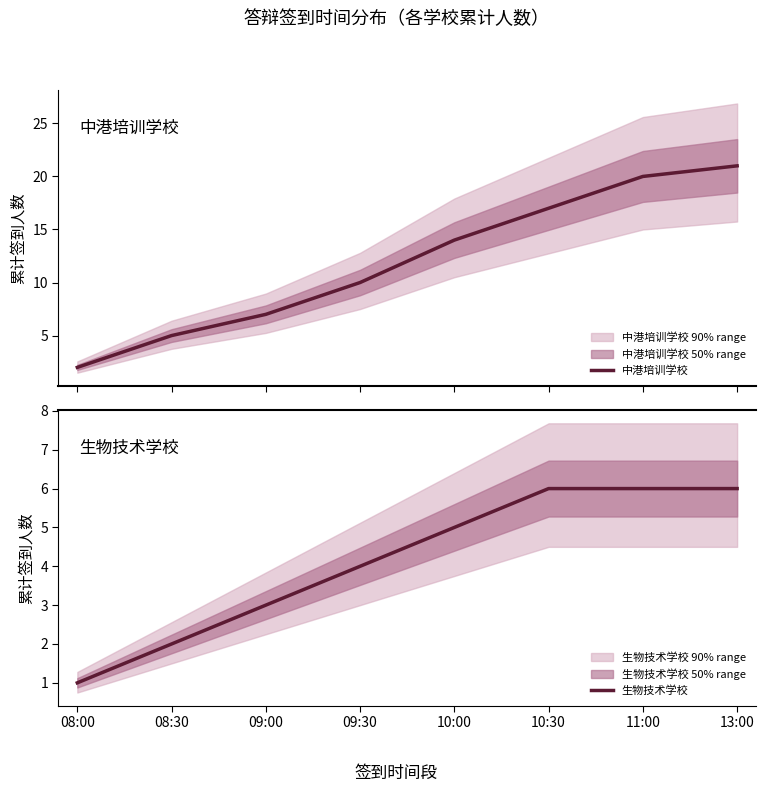

What is the difference between the maximum and minimum values in the 生物技术学校 series?

5